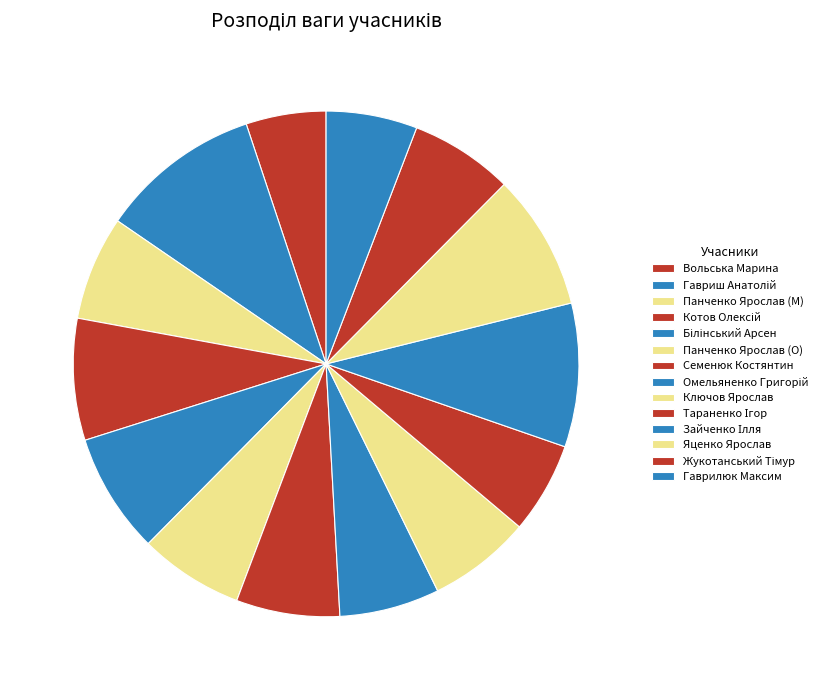

How many segments does this pie chart have?

14